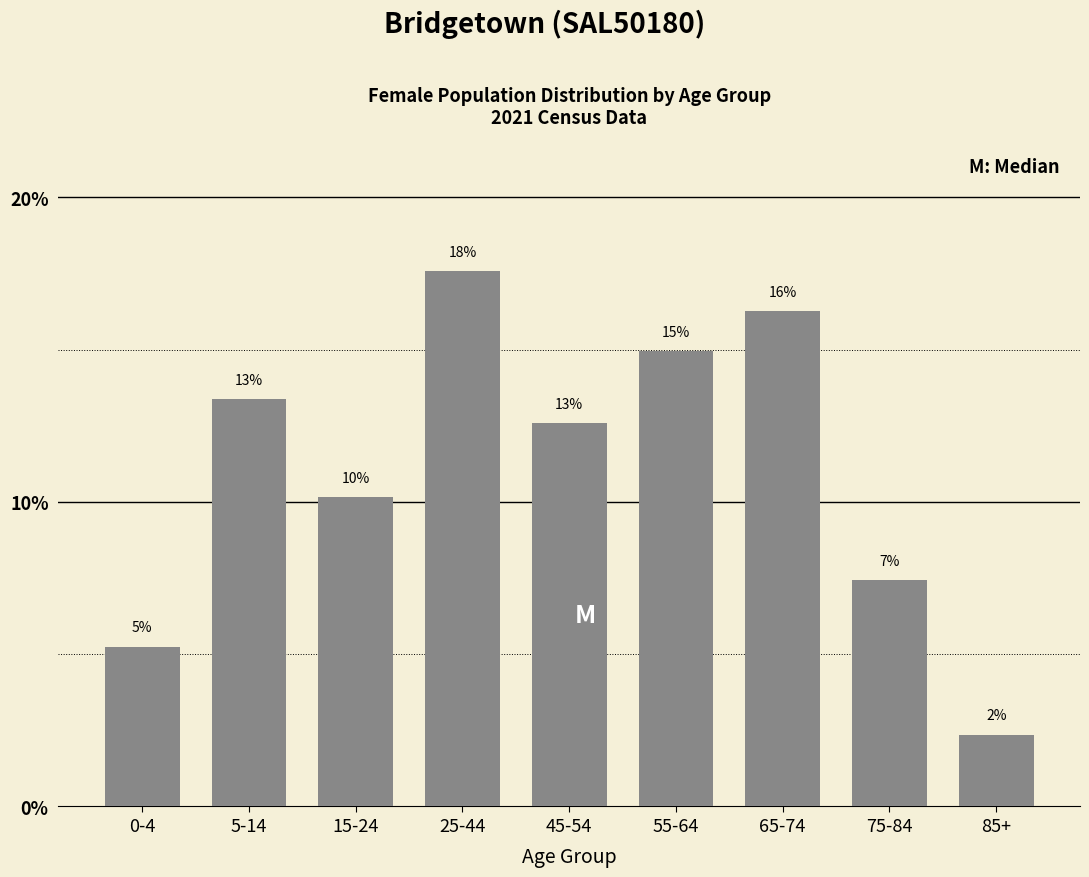

How many bars are there in total?

9